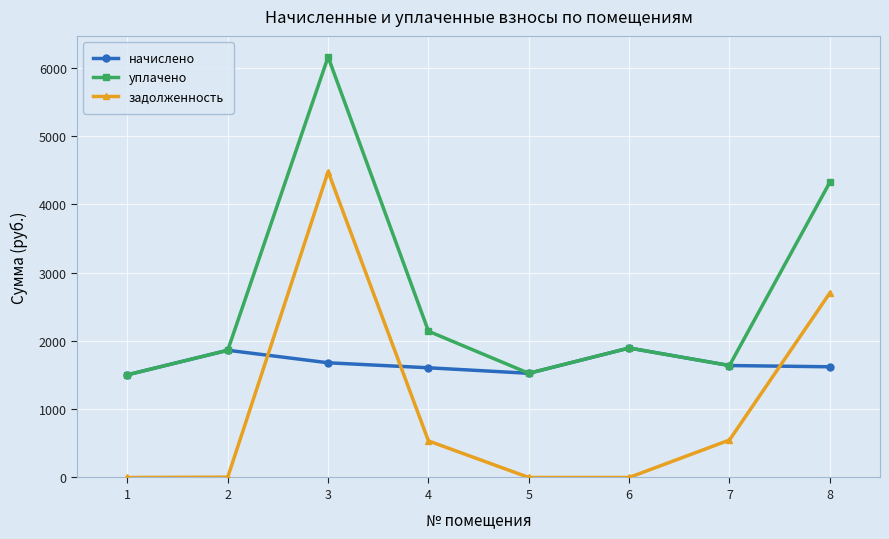

Does the chart display data point markers on the line(s)?

Yes